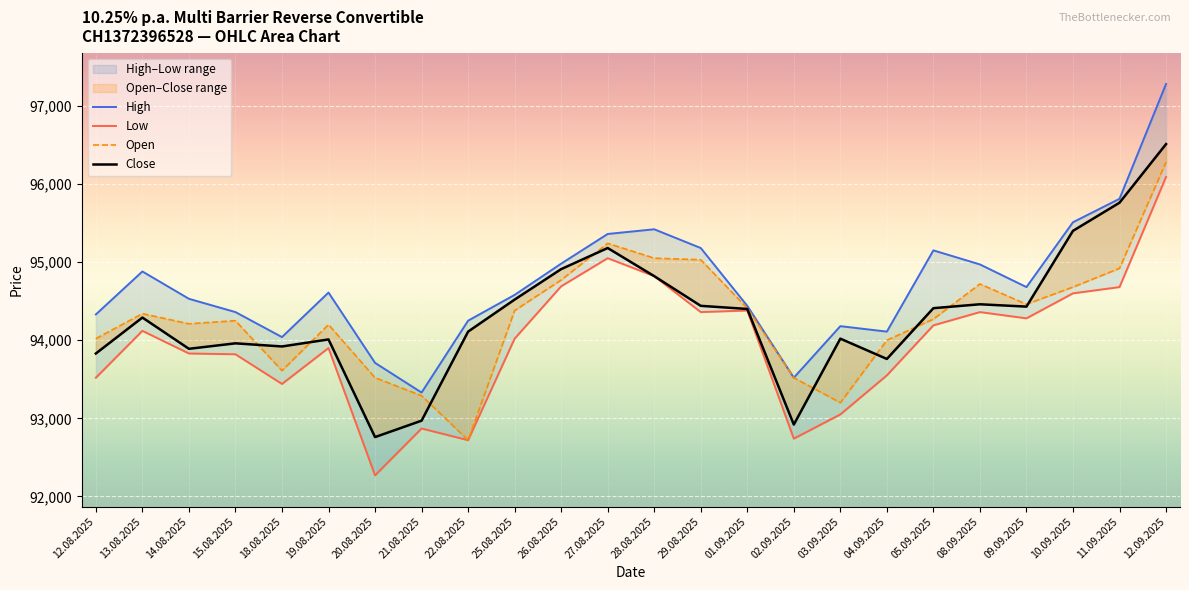

Which series has the widest spread of values?

High